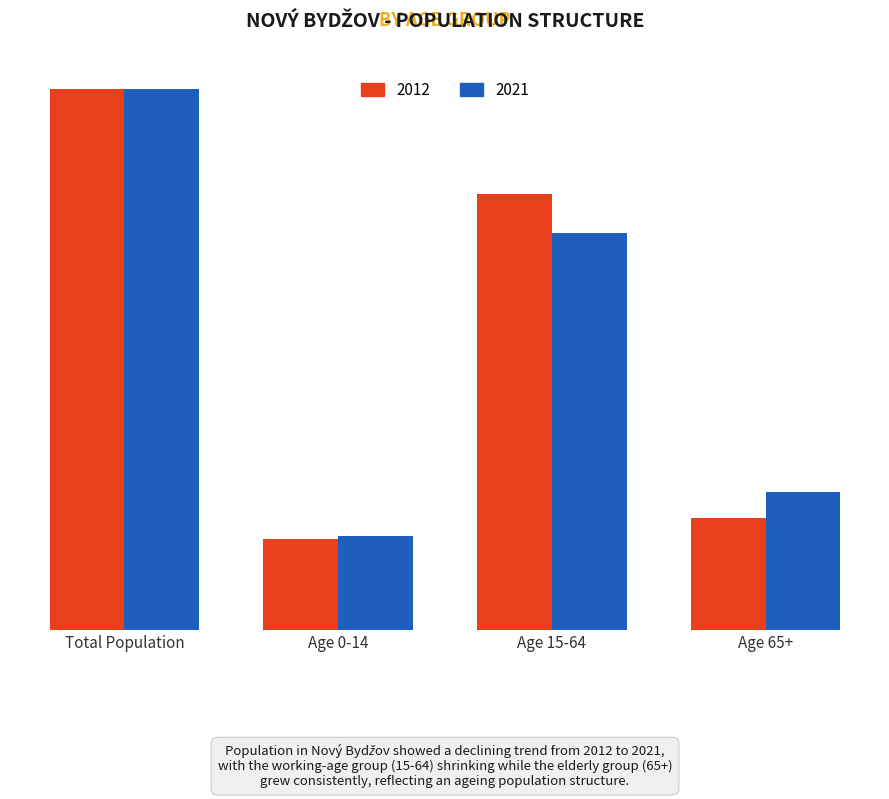

What is the approximate value of 2012 at Age 0-14, to the nearest 100?

1000